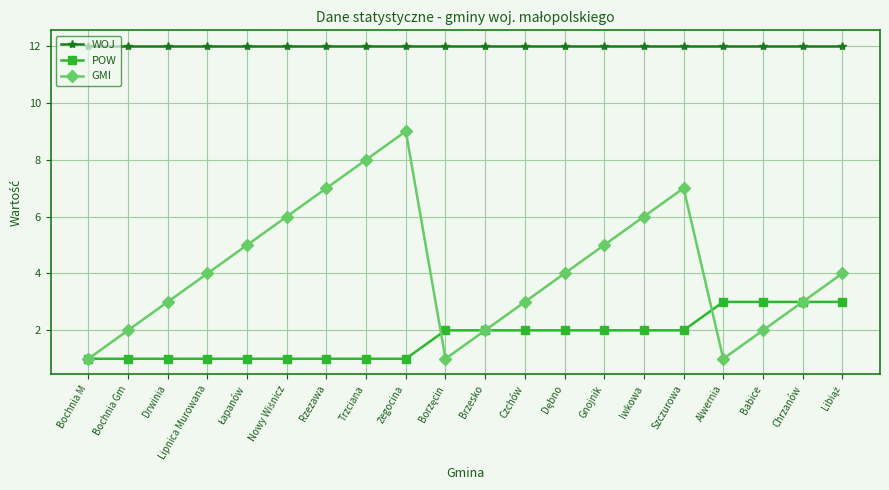

Between Gnojnik and Iwkowa, which series saw the biggest shift?

GMI